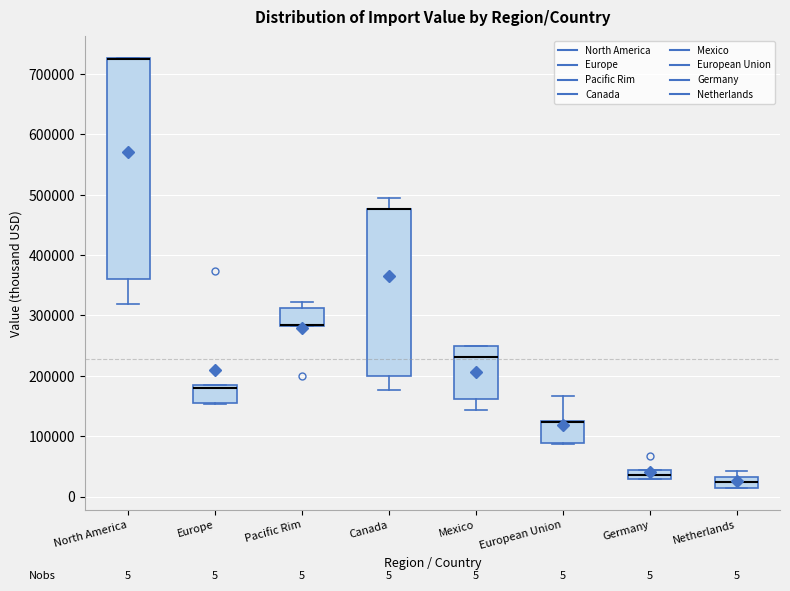

Comparing the boxes themselves (not the whiskers), which one is the tallest?

North America